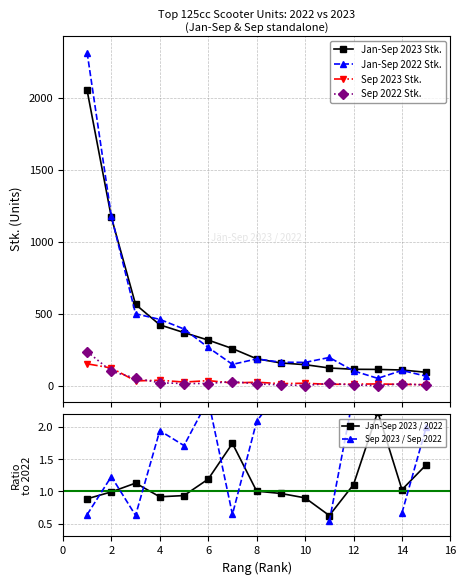

True or false: Sep 2022 Stk. and Jan-Sep 2023 Stk. intersect in this chart.

False